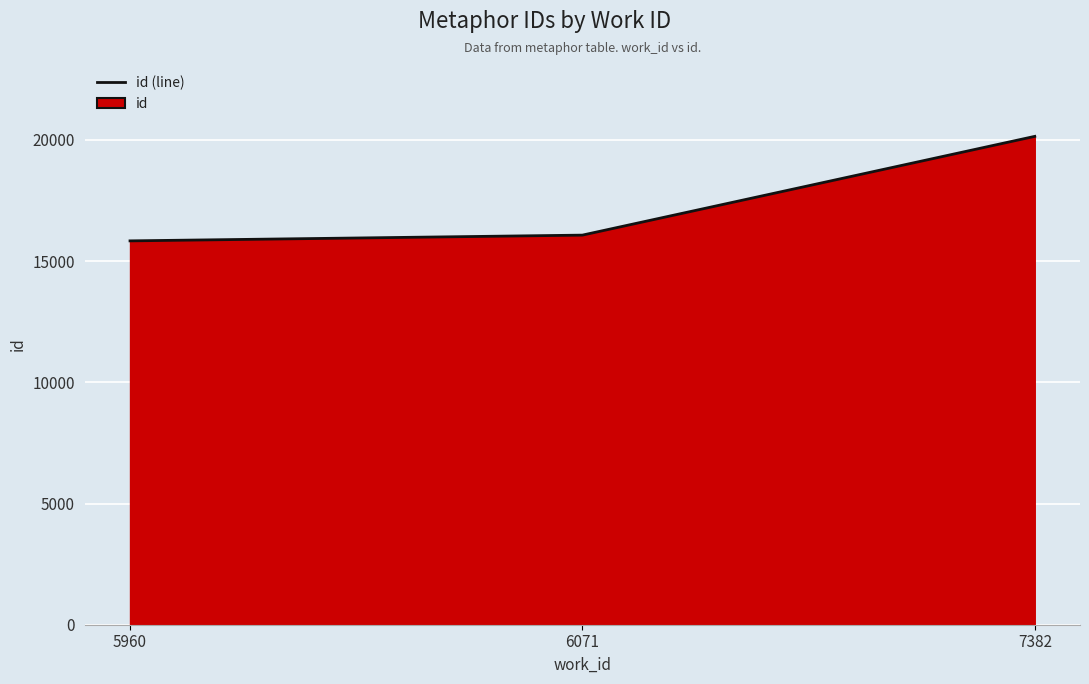

How many lines are shown in the chart?

1